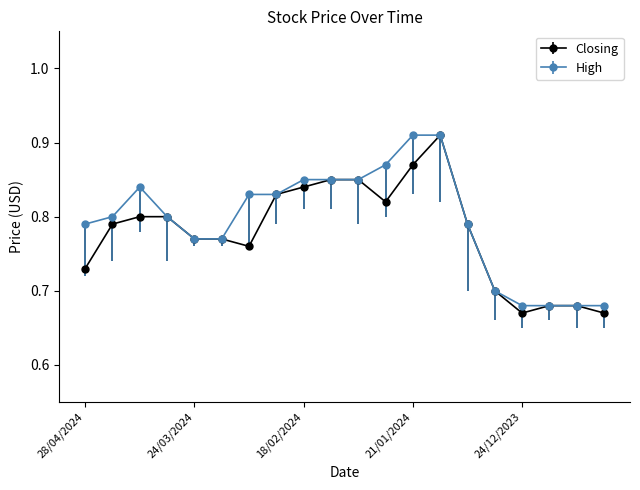

At how many categories does at least one series exceed 0?

20